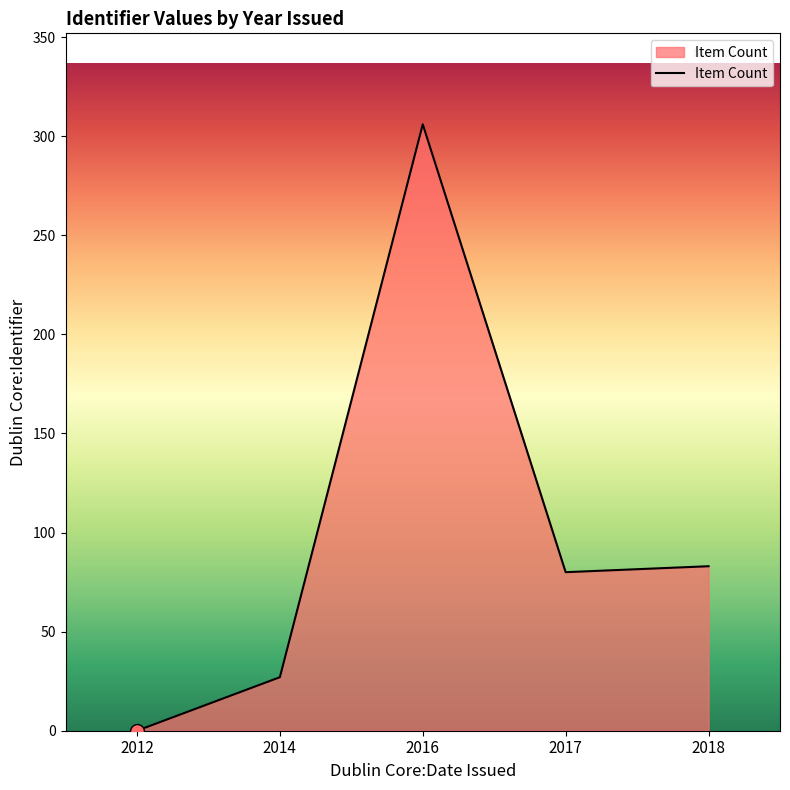

Is it true that the value at 2017 is 80?

True